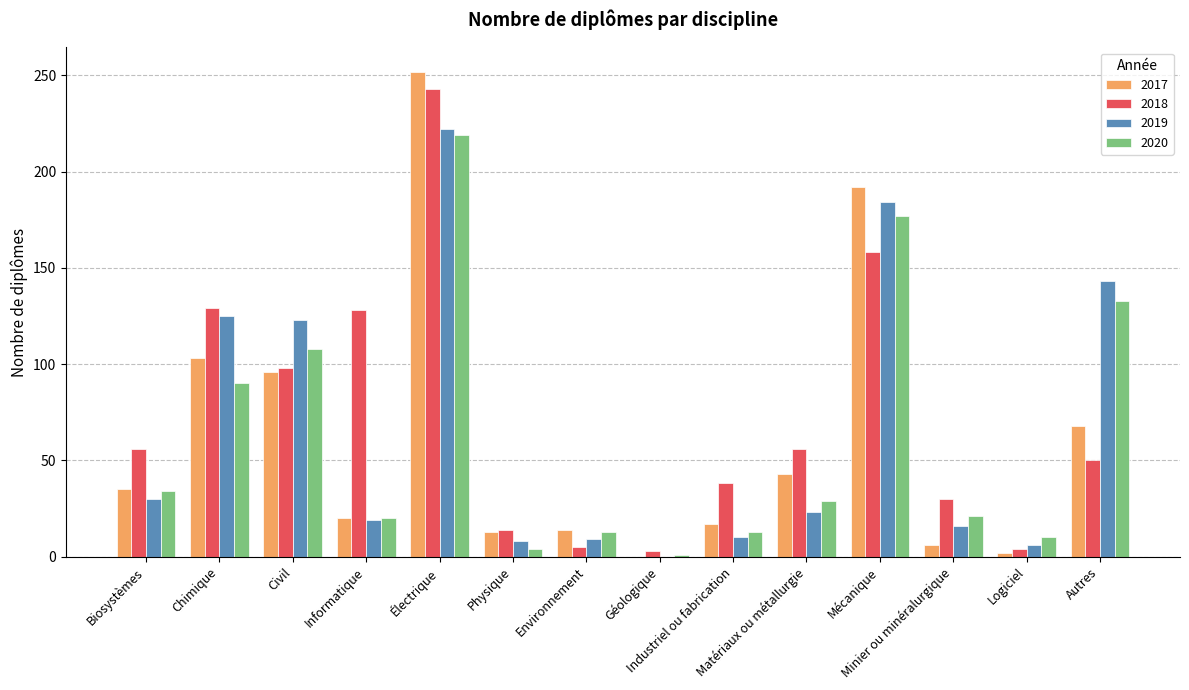

What is the highest value of the 2018 series?

243